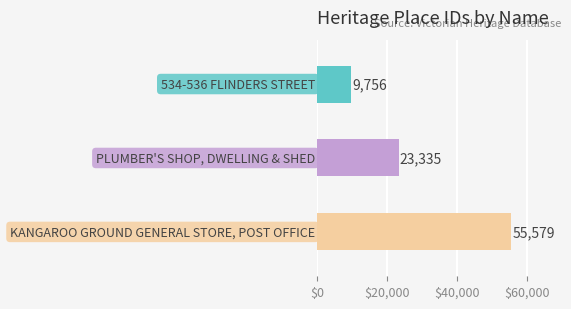

Rank the categories by value from lowest to highest.

534-536 FLINDERS STREET, PLUMBER'S SHOP, DWELLING & SHED, KANGAROO GROUND GENERAL STORE, POST OFFICE